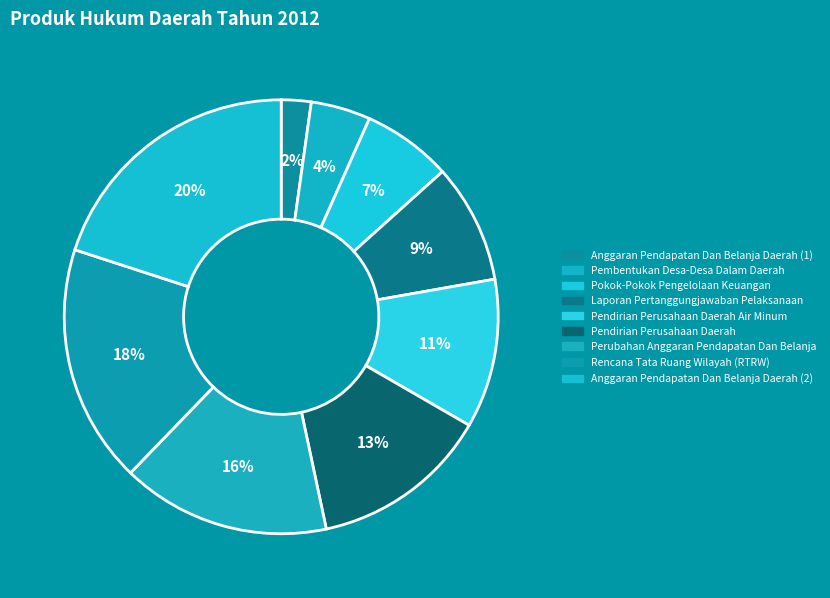

Does Laporan Pertanggungjawaban Pelaksanaan account for over 50% of the chart?

No